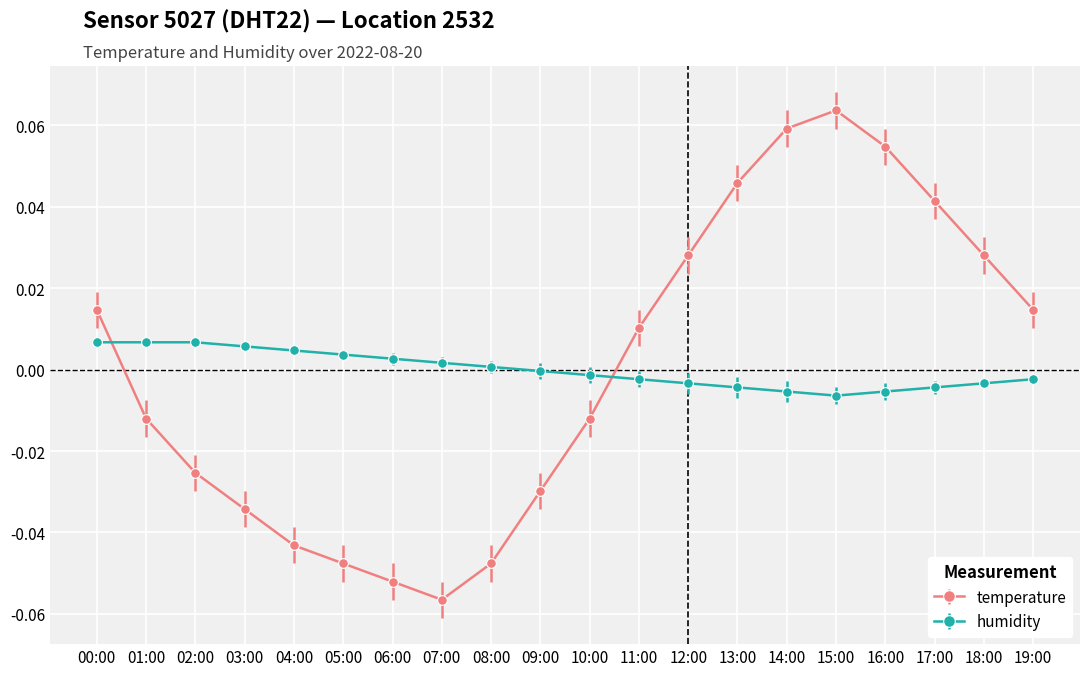

Which label corresponds to the smallest value in the chart?

07:00